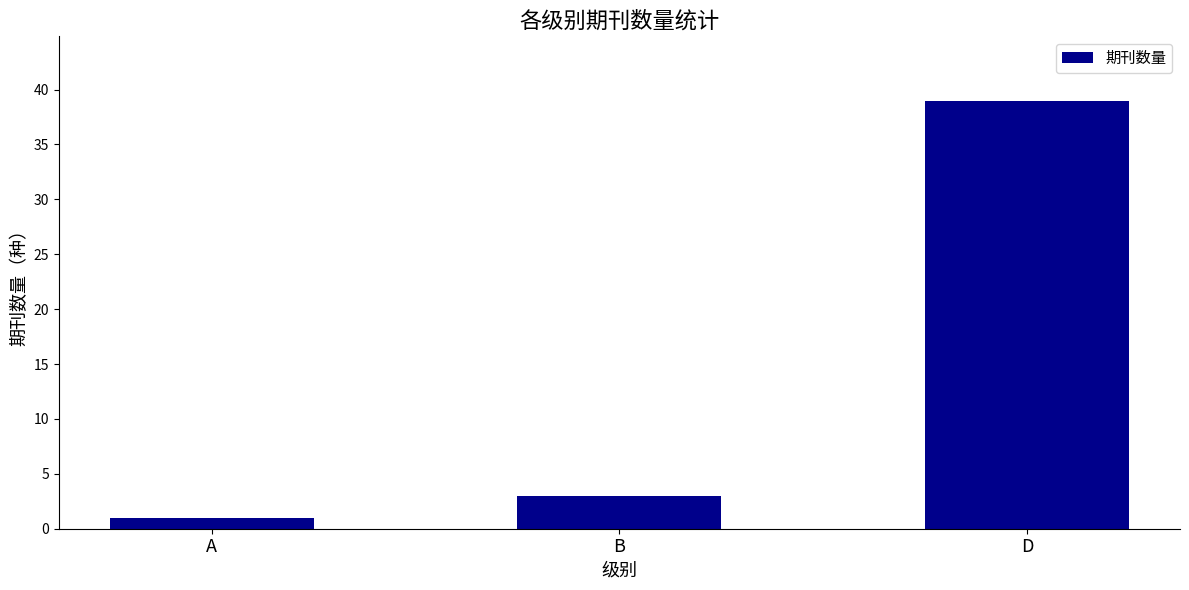

Reading left to right, extract all data points from this chart.

A=1	B=3	D=39